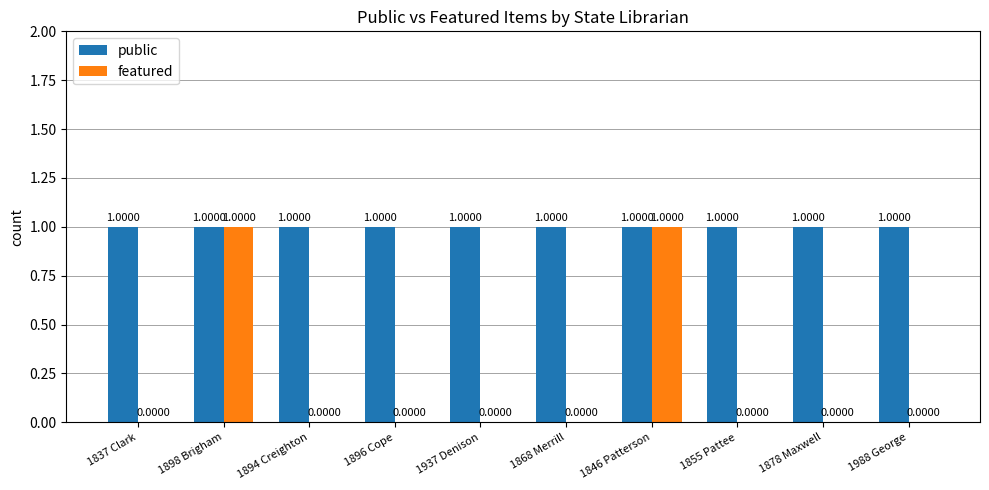

Which series changed the most between 1898 Brigham and 1878 Maxwell?

featured